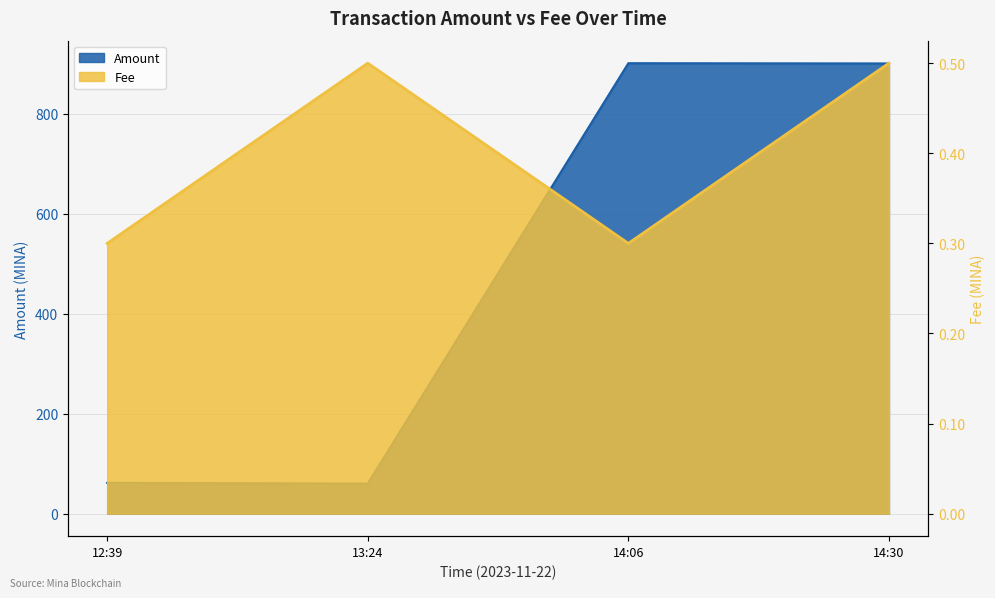

Which series has the widest spread of values?

Amount